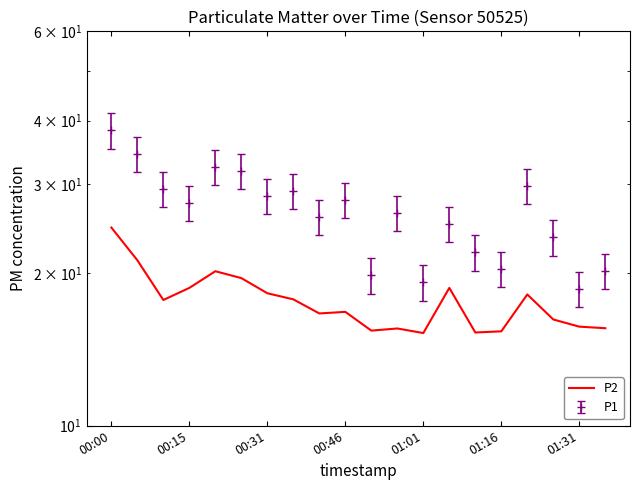

At which label does the data first exceed 17?

00:00